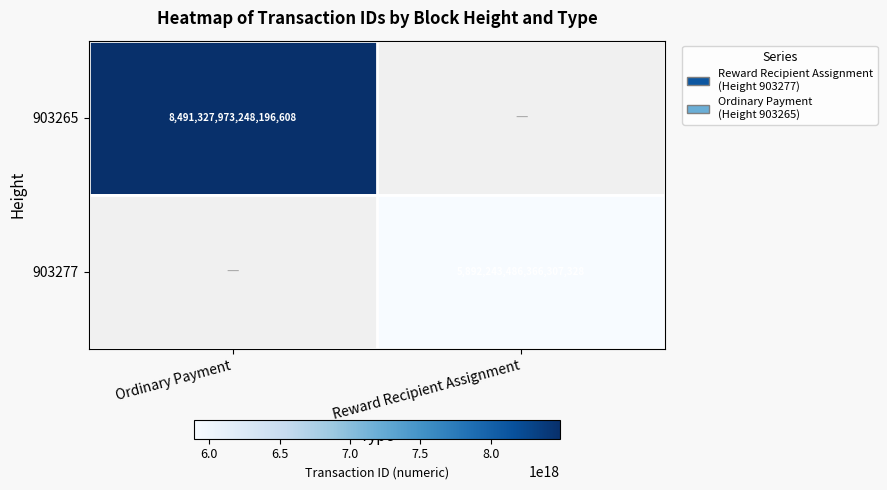

Is it true that 903265 equals 13970911855312568320 at Ordinary Payment?

False